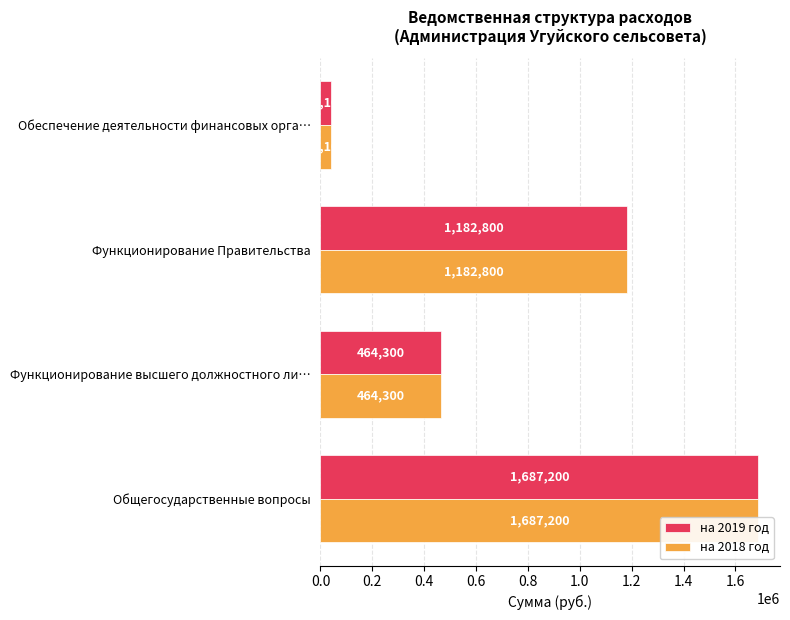

The на 2019 год series shows 1631500 at Функционирование Правительства. True or false?

False